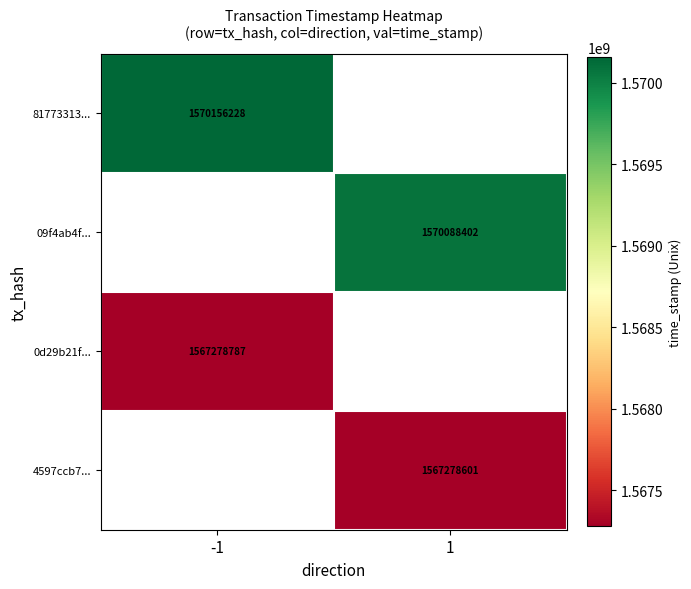

True or false: 0d29b21f... has a value of 2200550177 at -1.

False